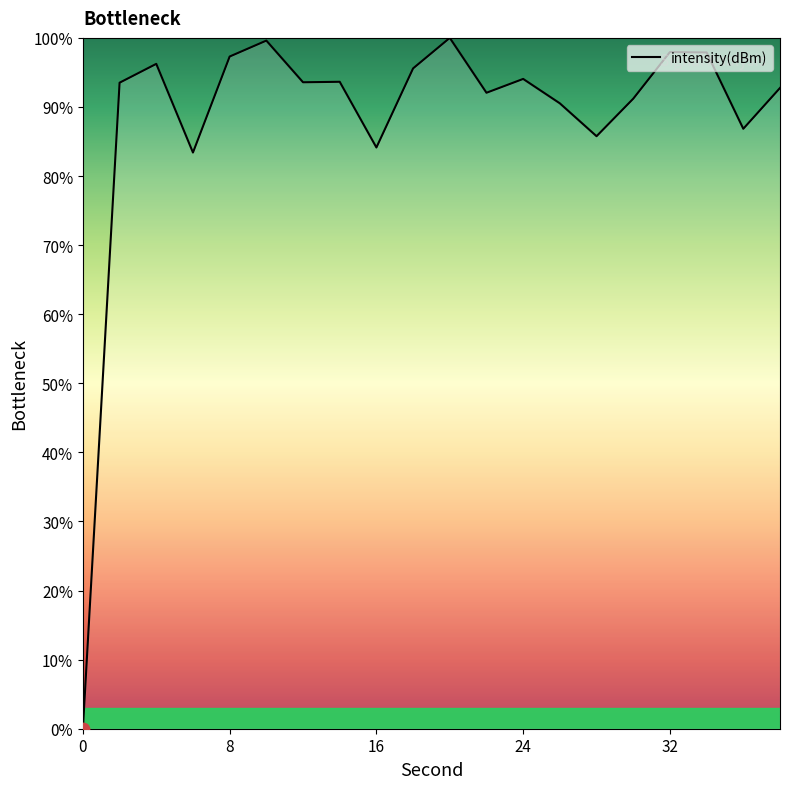

What is the greatest value displayed?

100.0